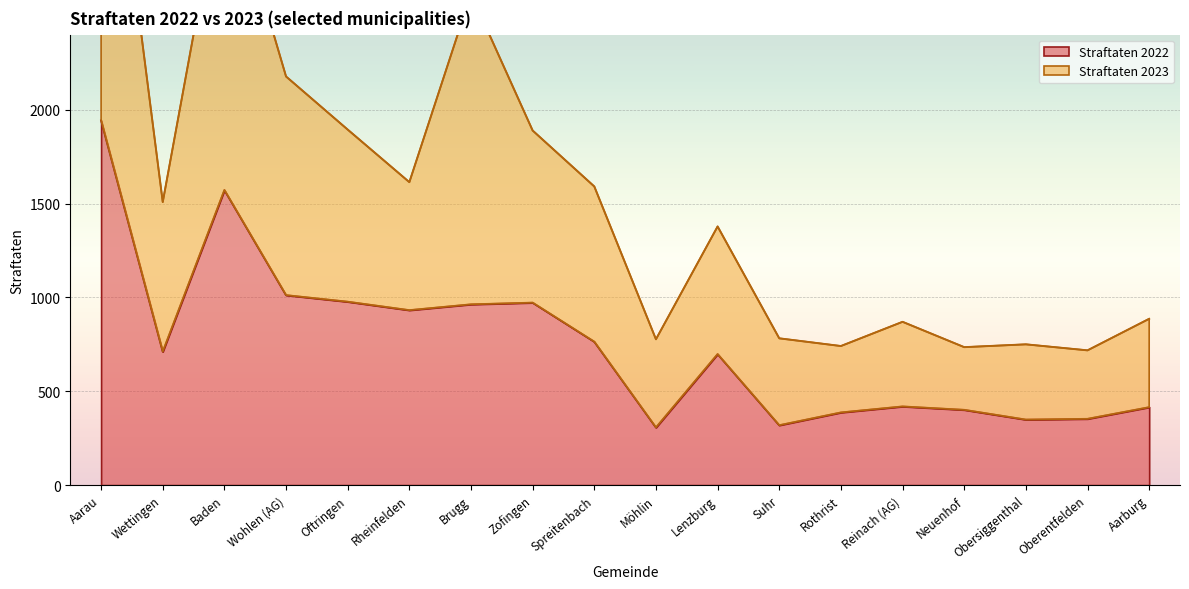

What are all the series names shown in the legend?

Straftaten 2022, Straftaten 2023